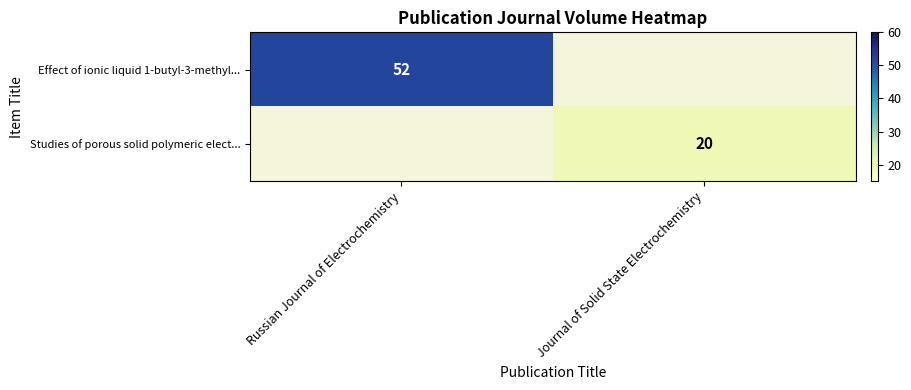

Is the value of Studies of porous solid polymeric elect... at Journal of Solid State Electrochemistry greater than the value of Effect of ionic liquid 1-butyl-3-methyl... at Russian Journal of Electrochemistry?

No